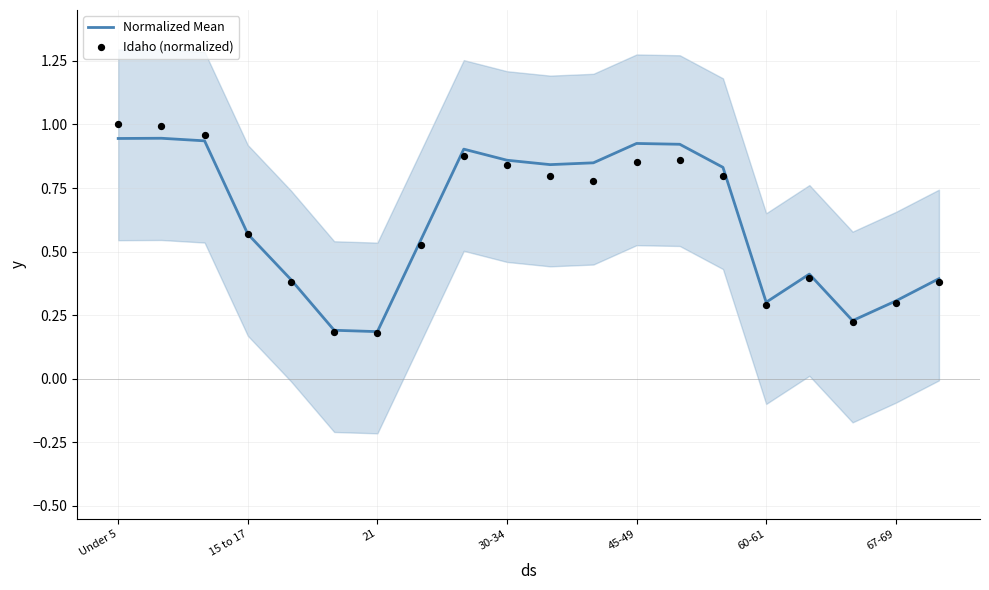

What are all the series names shown in the legend?

Normalized Mean, Idaho (normalized)